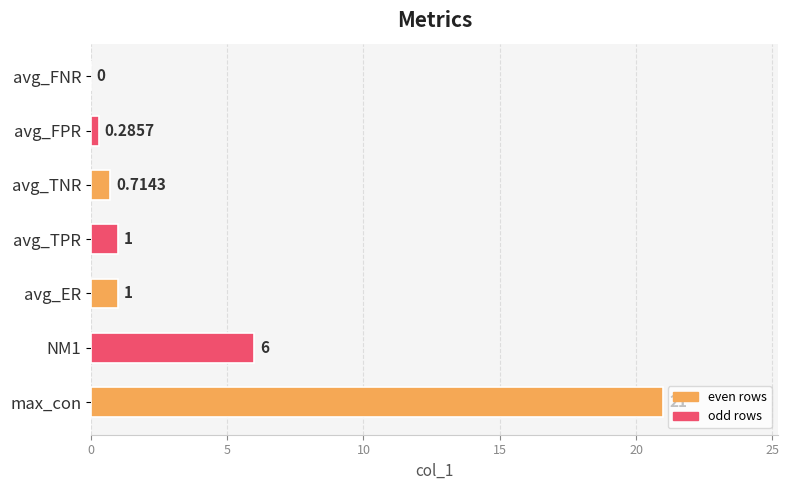

At which category does the chart reach its peak across all series?

max_con